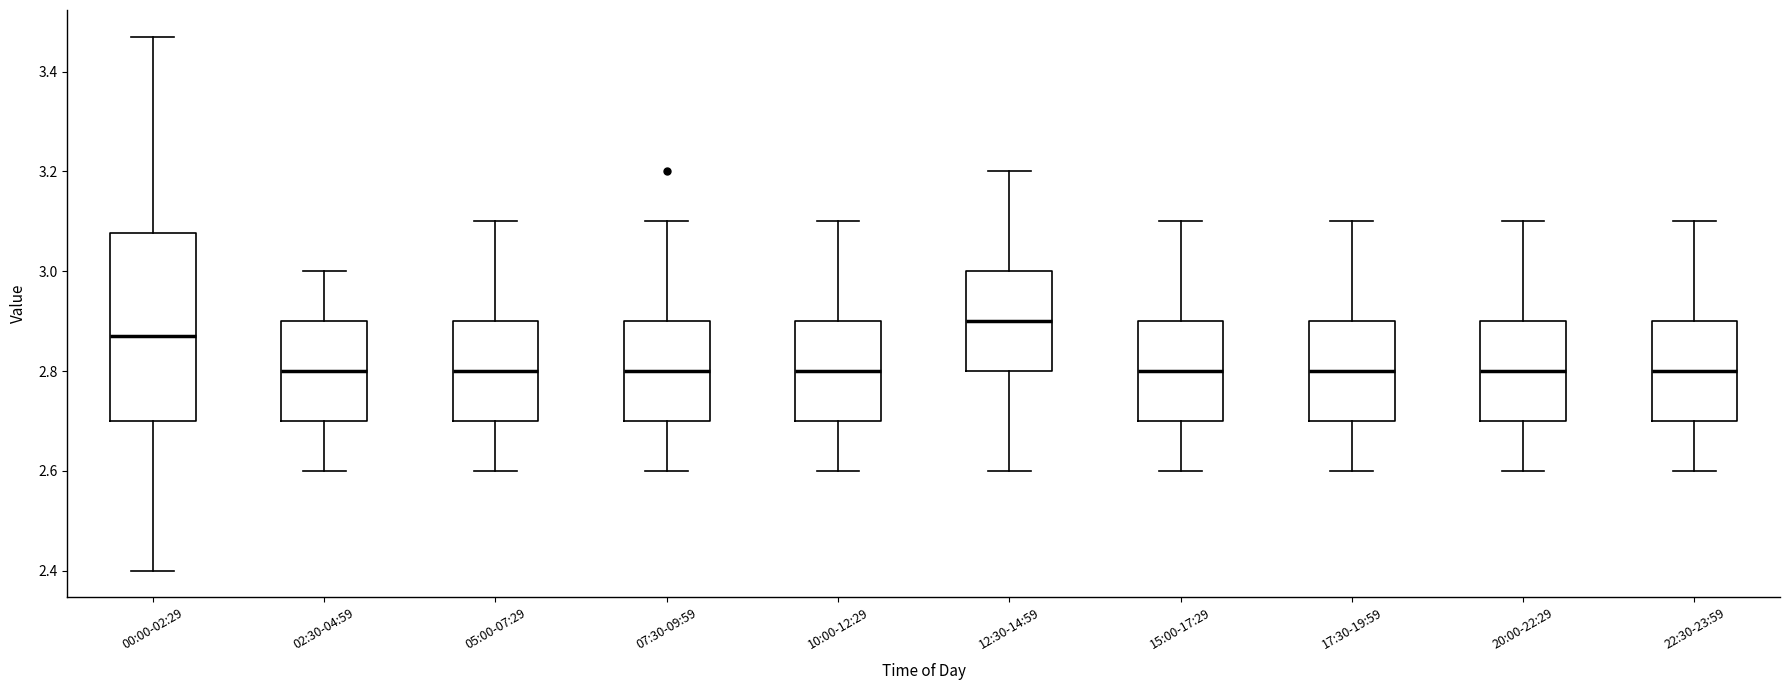

Reading left to right, transcribe this box plot: for each box, give where its median line is, the range the box spans, and where its two whiskers end, as read against the y-axis. The values are not printed on the chart, so give them approximately, as read against the axis.

00:00-02:29: median 2.88, box 2.70 to 3.08, whiskers 2.40 to 3.48
02:30-04:59: median 2.80, box 2.70 to 2.90, whiskers 2.60 to 3.00
05:00-07:29: median 2.80, box 2.70 to 2.90, whiskers 2.60 to 3.10
07:30-09:59: median 2.80, box 2.70 to 2.90, whiskers 2.60 to 3.10
10:00-12:29: median 2.80, box 2.70 to 2.90, whiskers 2.60 to 3.10
12:30-14:59: median 2.90, box 2.80 to 3.00, whiskers 2.60 to 3.20
15:00-17:29: median 2.80, box 2.70 to 2.90, whiskers 2.60 to 3.10
17:30-19:59: median 2.80, box 2.70 to 2.90, whiskers 2.60 to 3.10
20:00-22:29: median 2.80, box 2.70 to 2.90, whiskers 2.60 to 3.10
22:30-23:59: median 2.80, box 2.70 to 2.90, whiskers 2.60 to 3.10